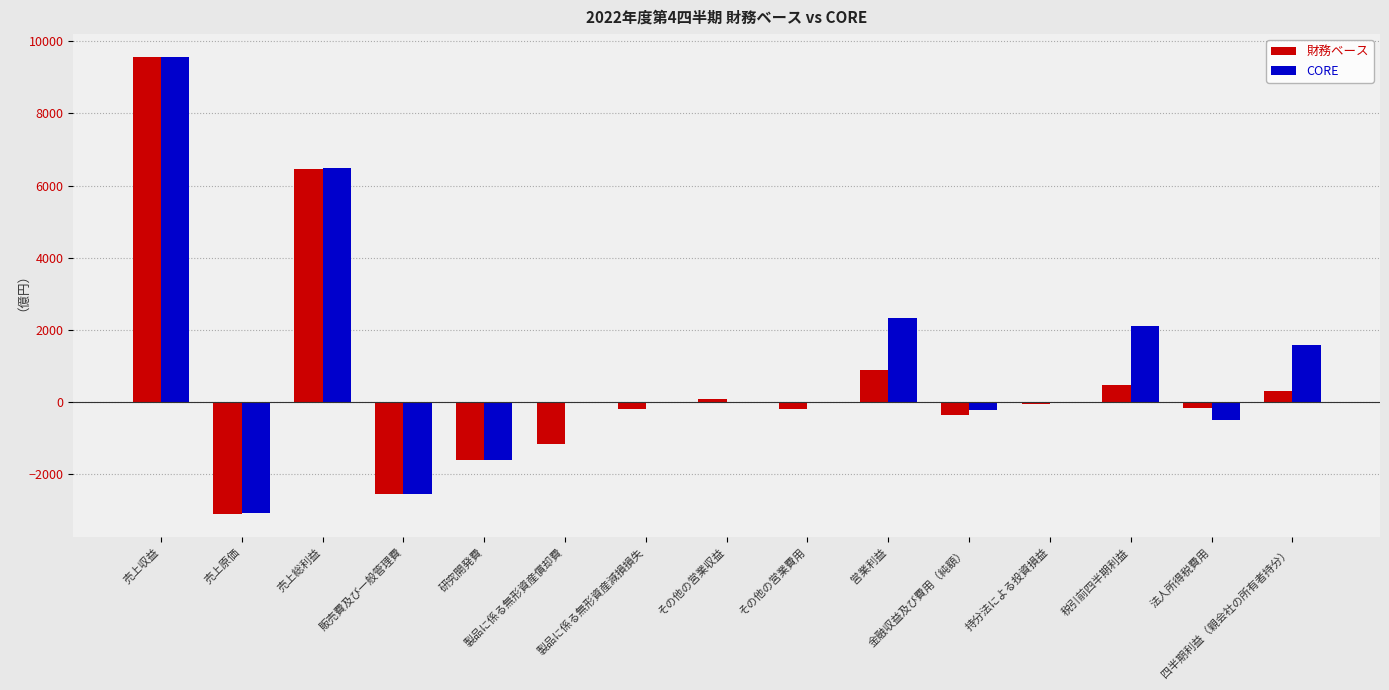

What are all the series names shown in the legend?

財務ベース, CORE